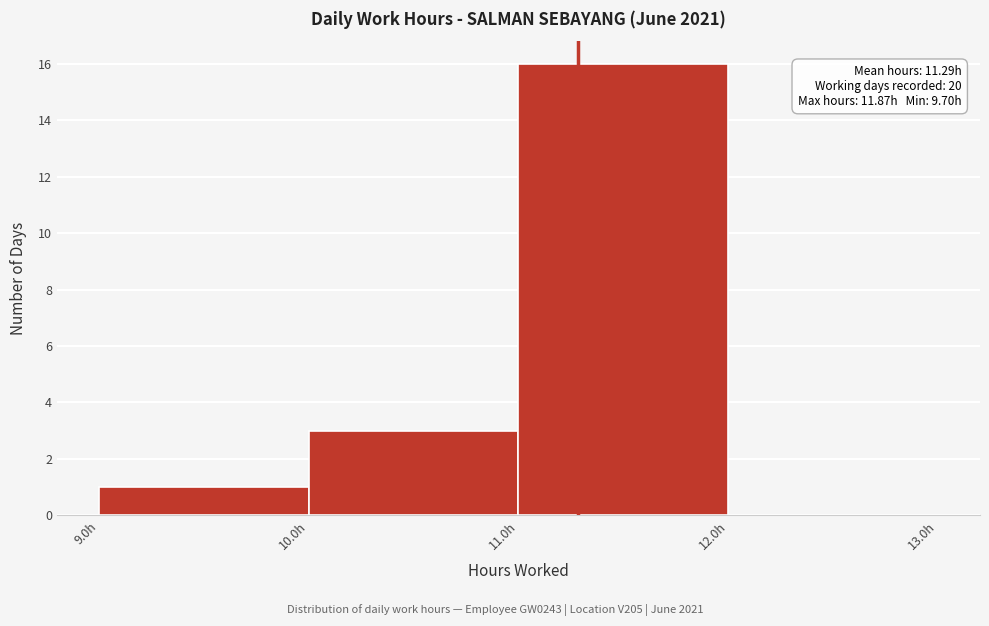

Which range on the x-axis has the tallest bar?

11 to 12